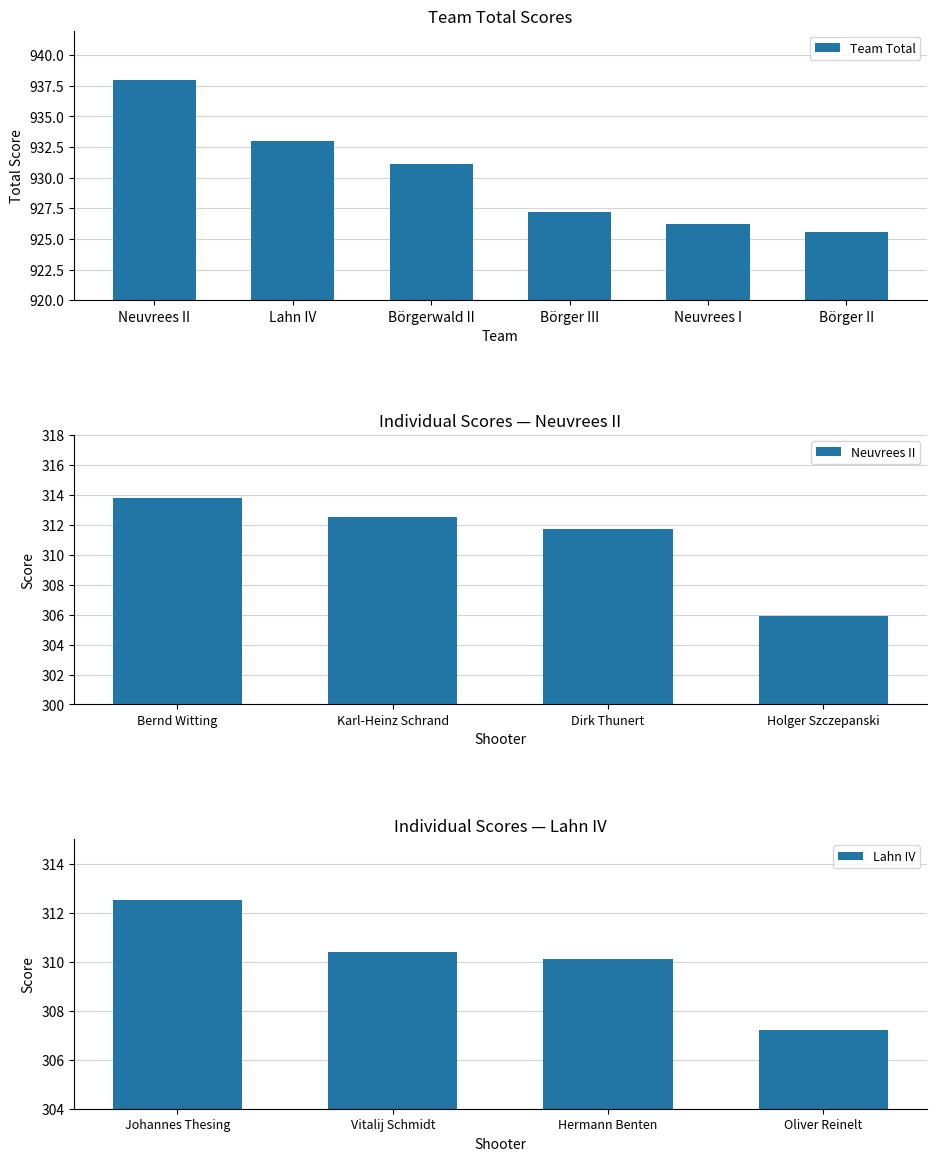

List the labels in order of Team Total value, largest first.

Neuvrees II, Lahn IV, Börgerwald II, Börger III, Neuvrees I, Börger II